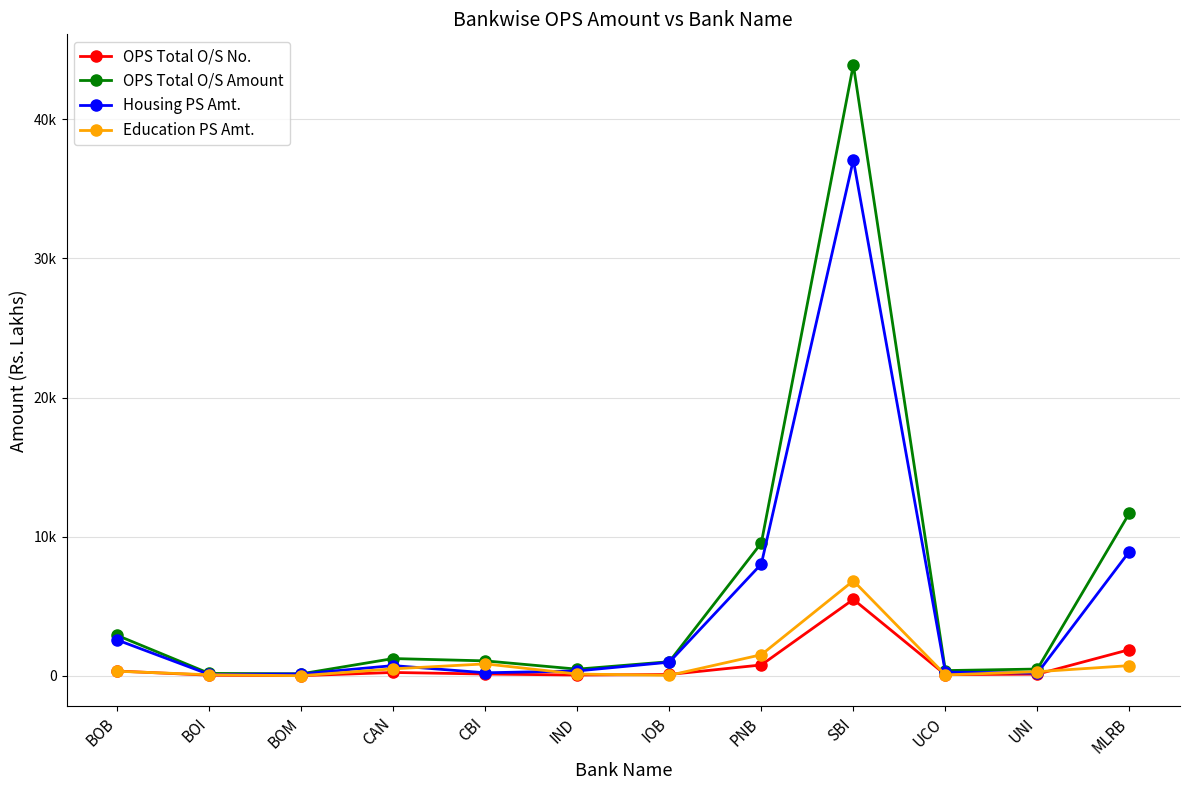

At which label does Education PS Amt. first exceed 328?

BOB